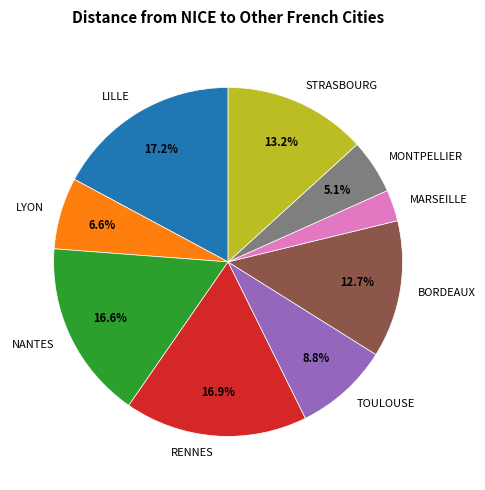

What is the smallest slice in the pie chart?

MARSEILLE